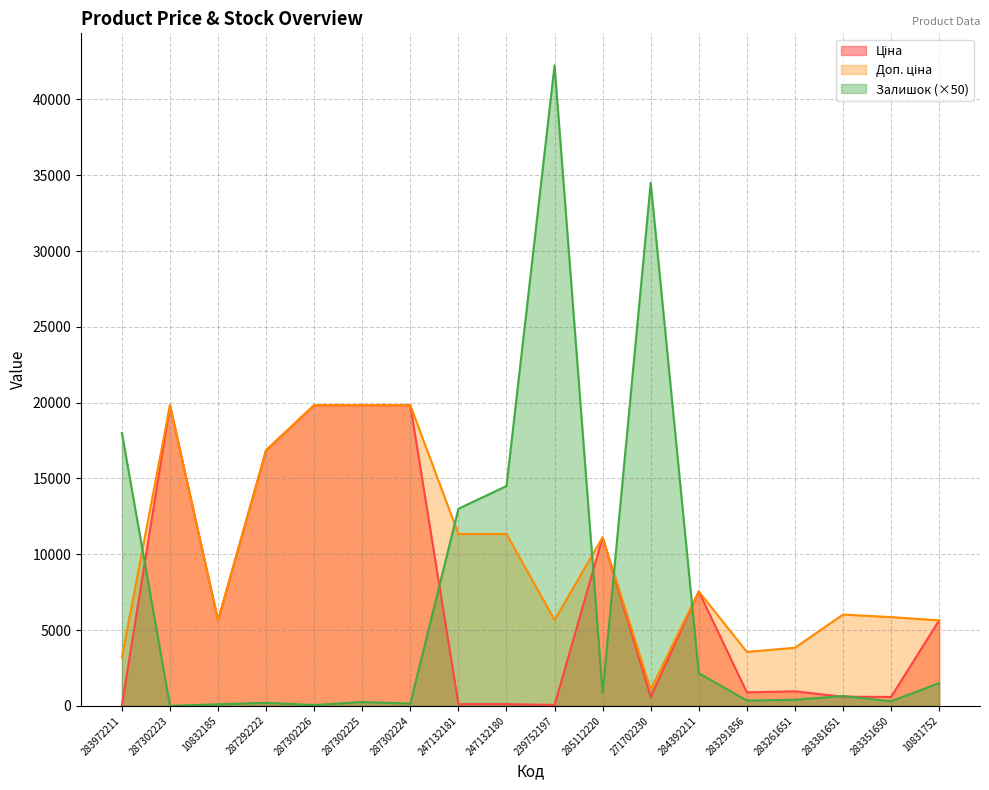

Is the value of Залишок at 287292222 greater than the value of Доп. ціна at 285112220?

No